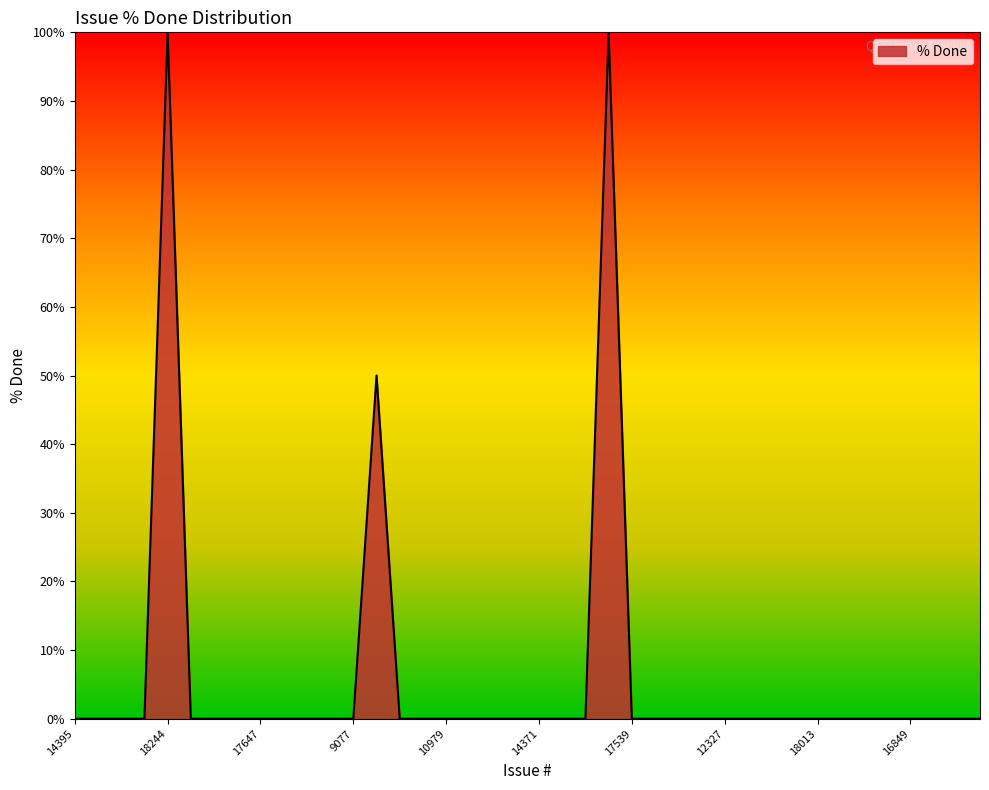

What is the average value?

6